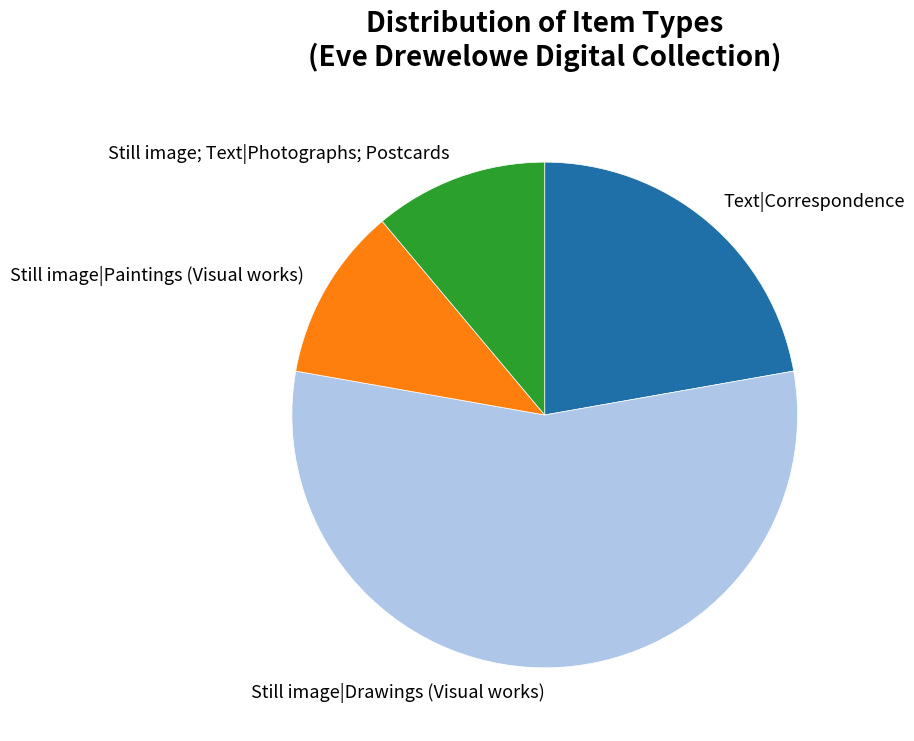

Is it true that Still image|Paintings (Visual works) is 25% of the pie?

False